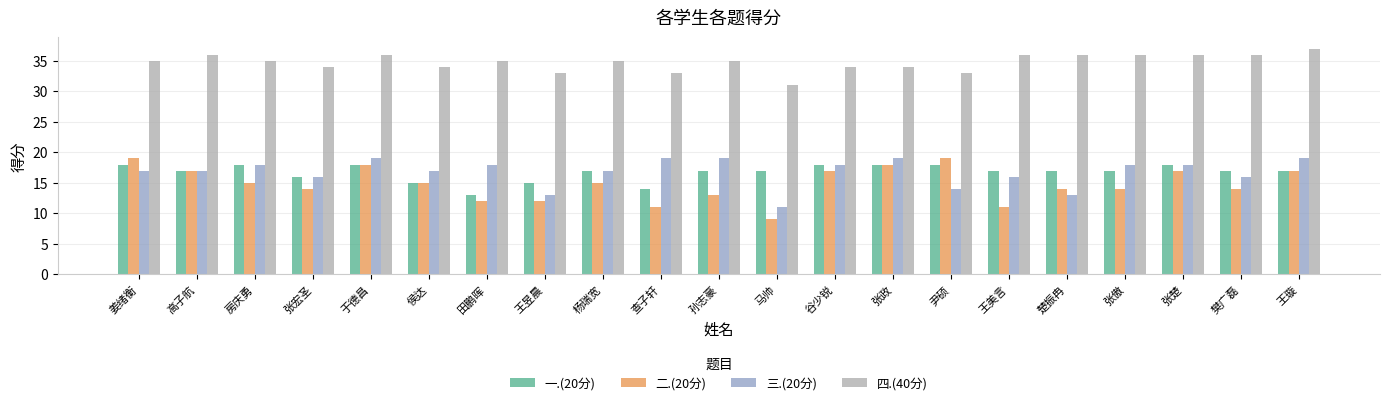

At how many categories does at least one series exceed 9?

21